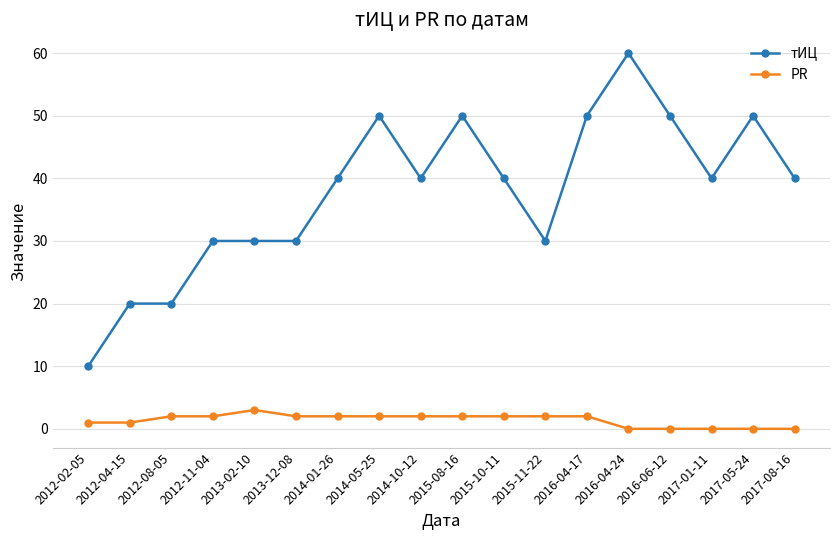

What is the difference between the second highest and minimum values in the PR series?

2